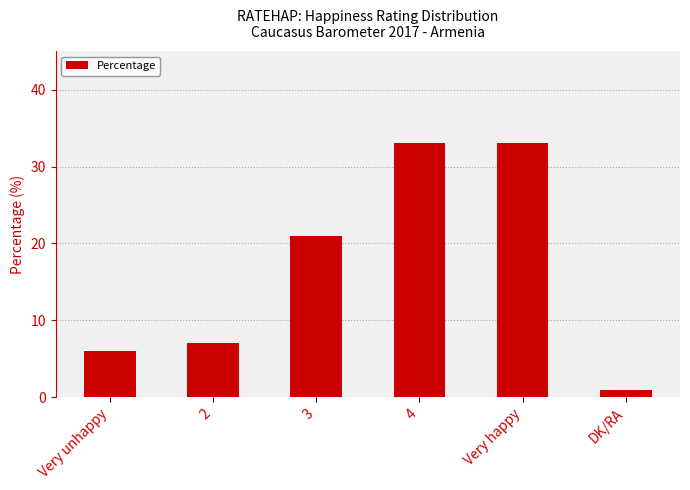

What is the difference between the values at 4 and DK/RA?

32